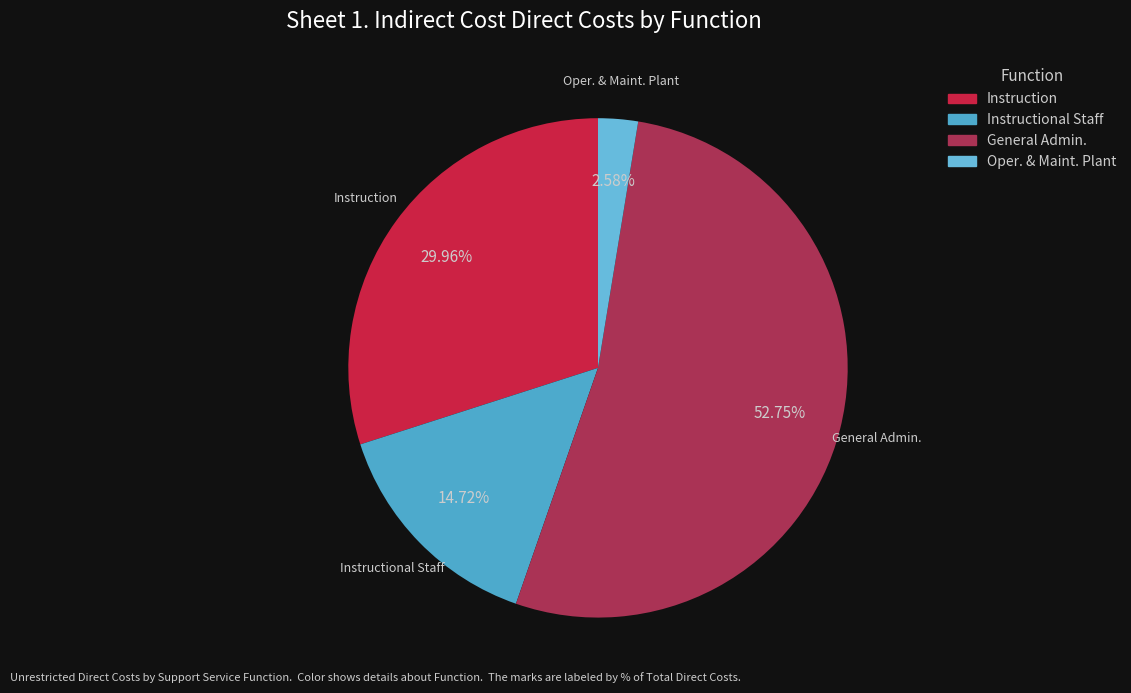

Count the number of slices in the pie.

4